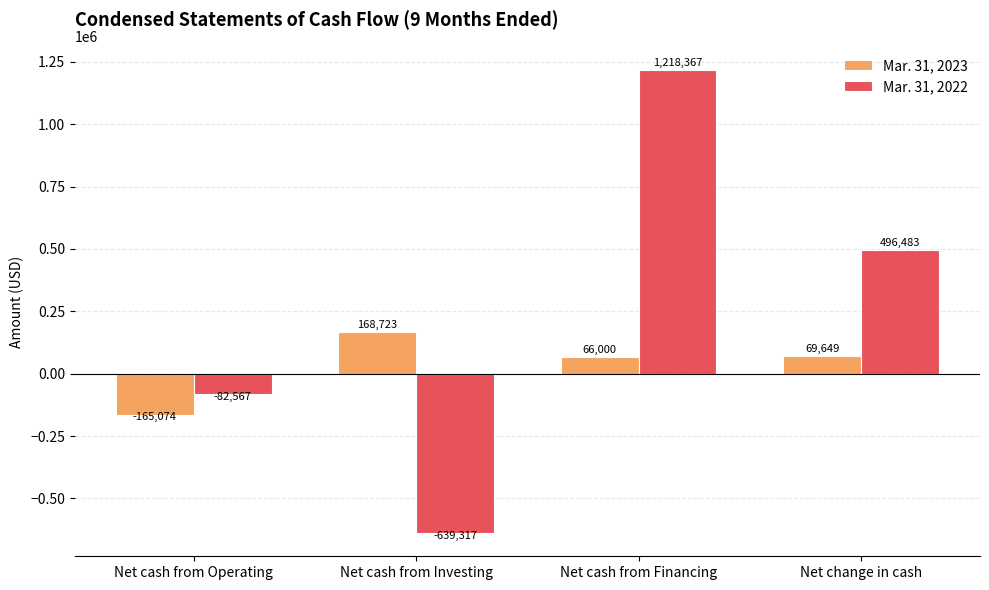

Where does the Mar. 31, 2022 series first go above 496483?

Net cash from Financing